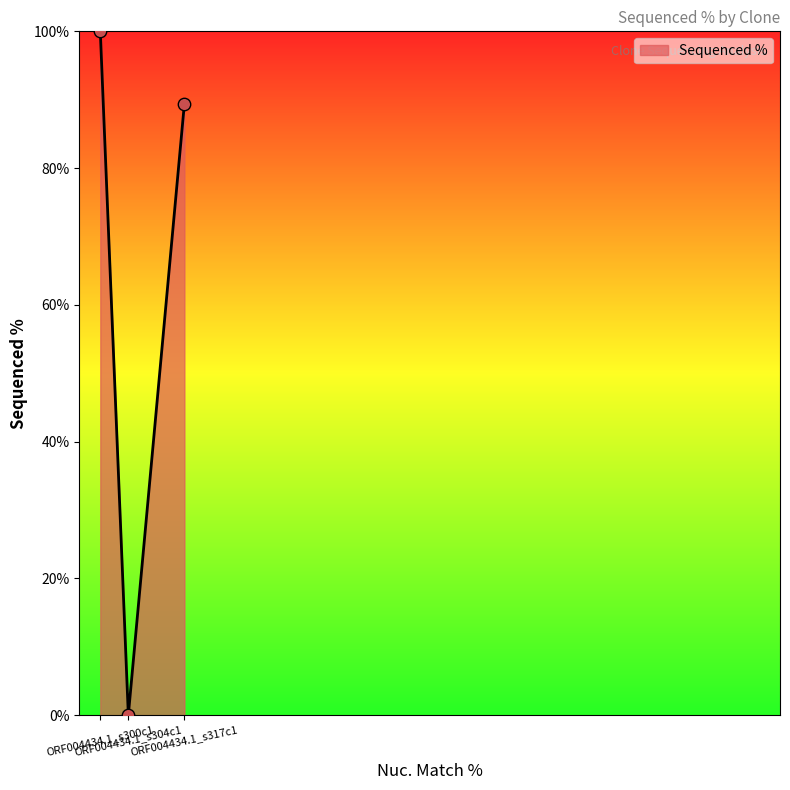

What is the change in value from ORF004434.1_s300c1 to ORF004434.1_s317c1?

-10.6